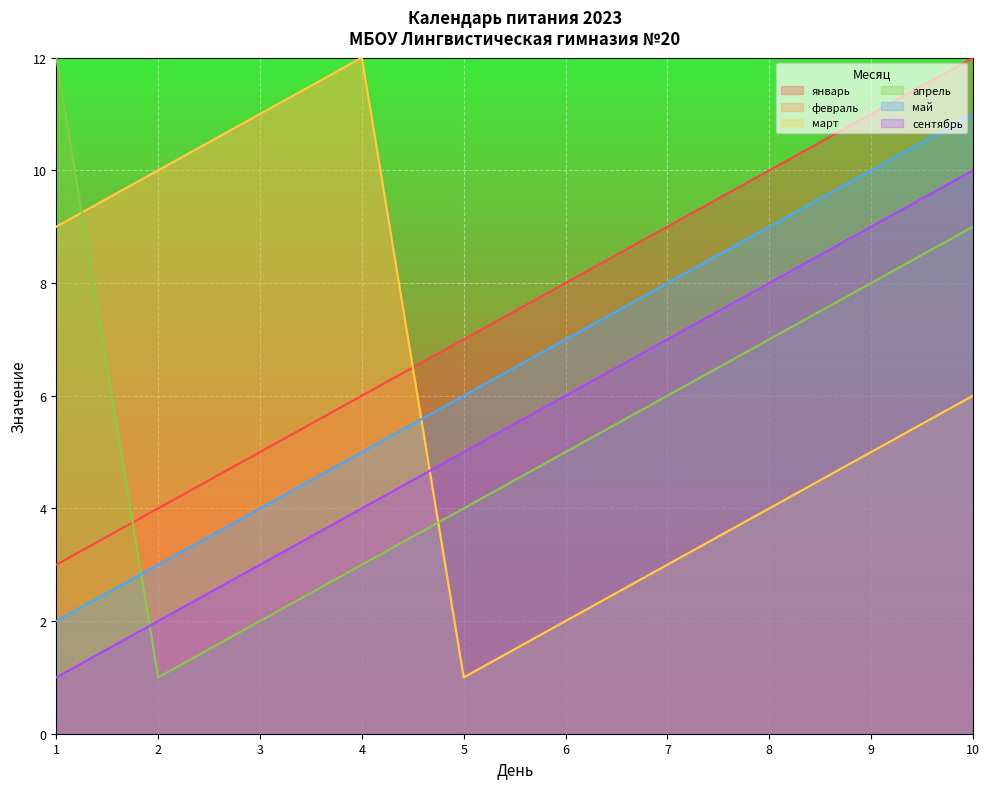

What is the difference between the maximum and second lowest values in the сентябрь series?

8